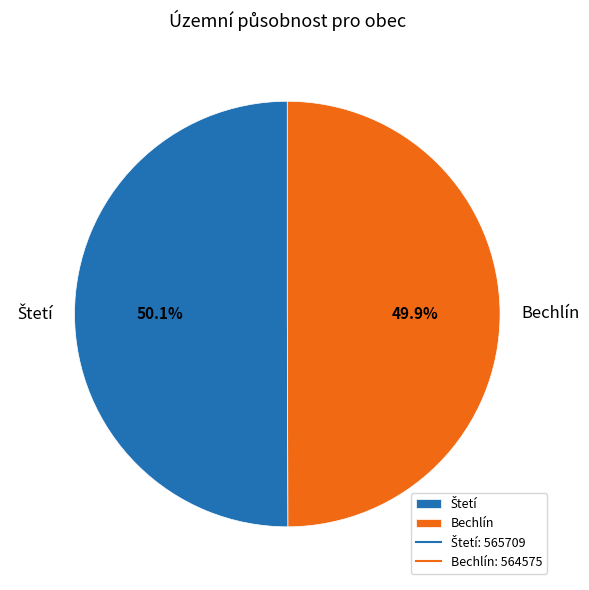

What portion of the pie excludes Bechlín?

50.1%